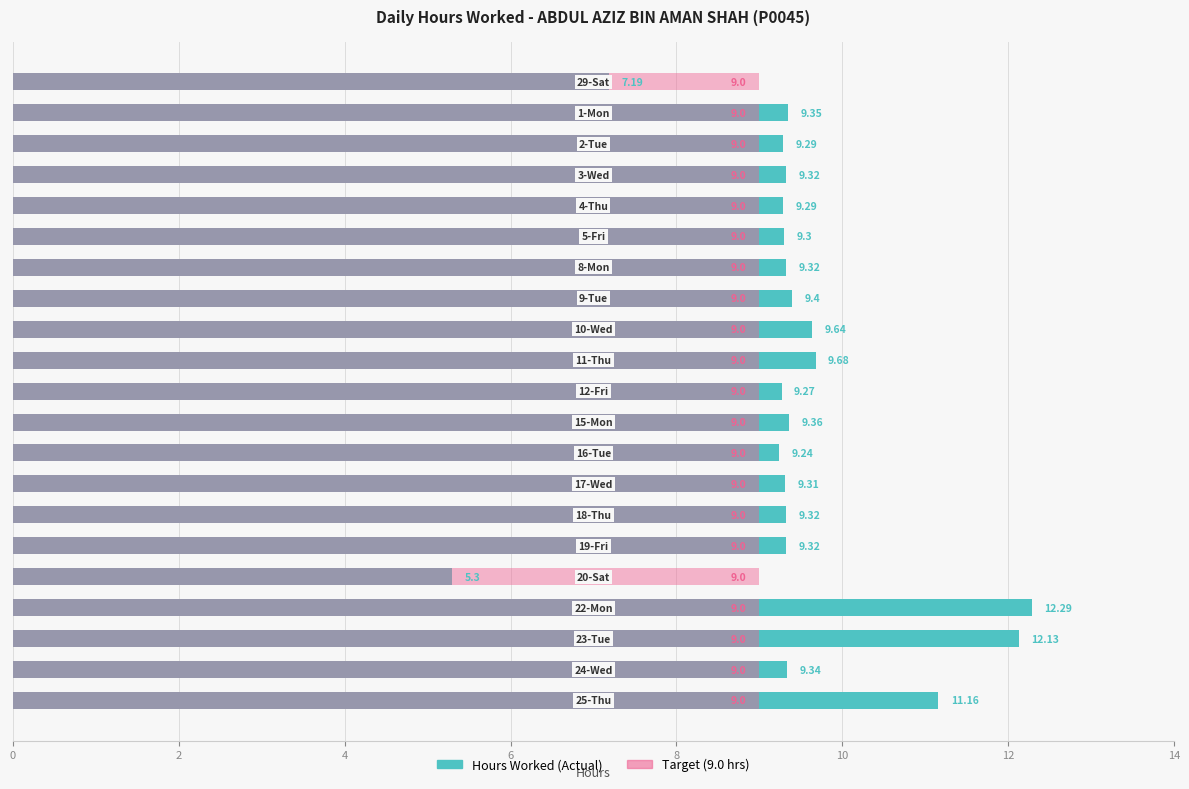

List the series in order of their peak value, lowest first.

Target (9.0 hrs), Hours Worked (Actual)